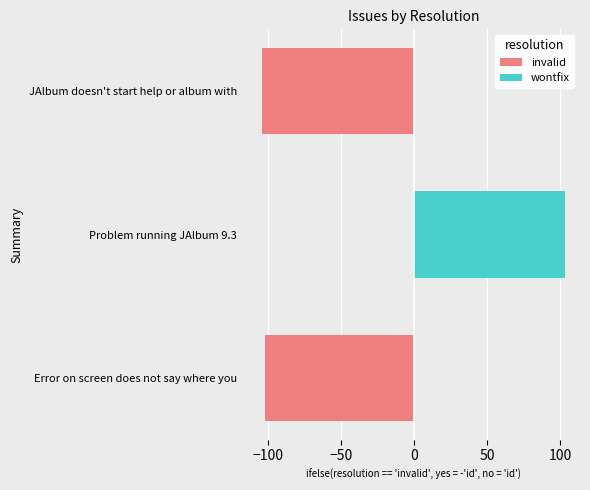

Is it true that wontfix equals 0 at JAlbum doesn't start help or album with?

True